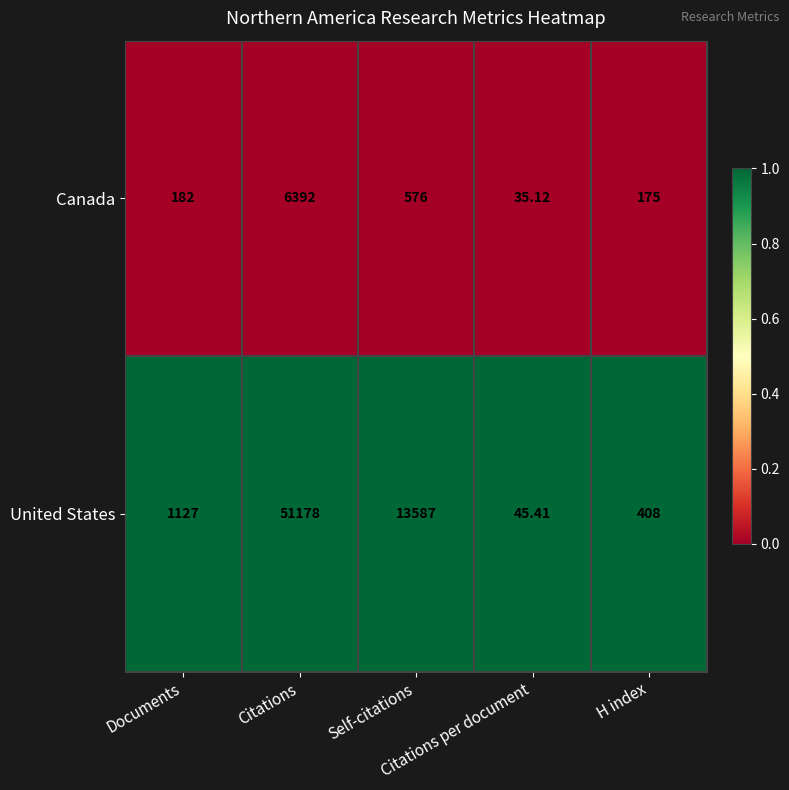

List the series in order of their peak value, lowest first.

Canada, United States